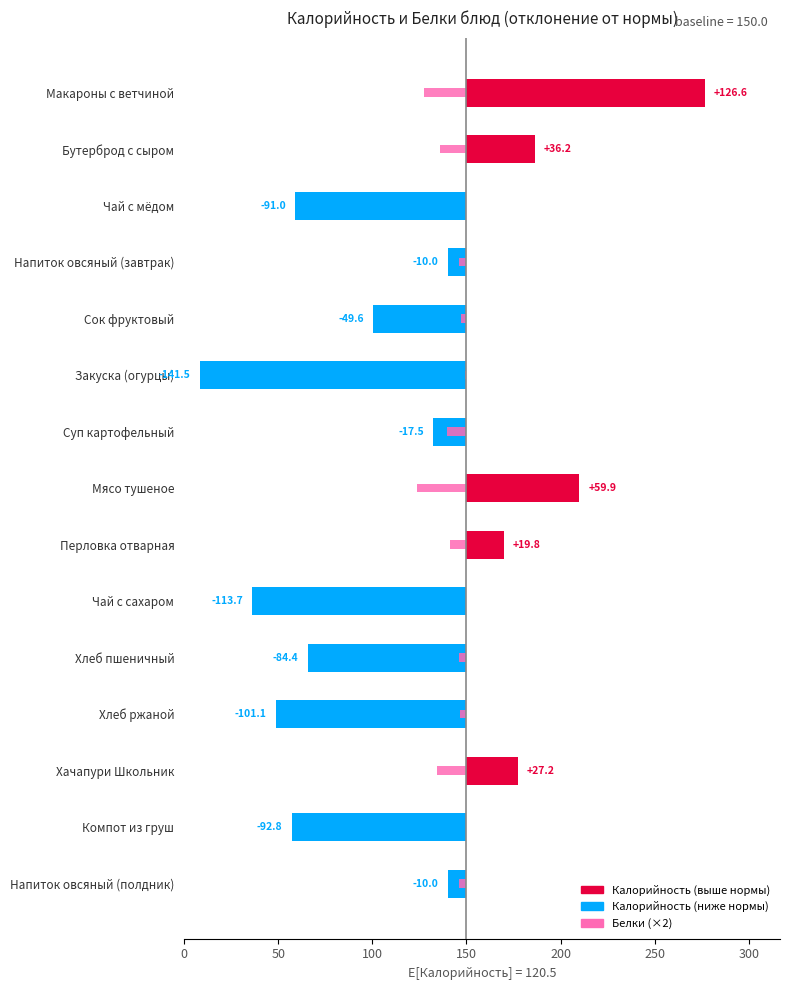

At Мясо тушеное, list the series in order from largest to smallest.

Калорийность, Белки (×2)